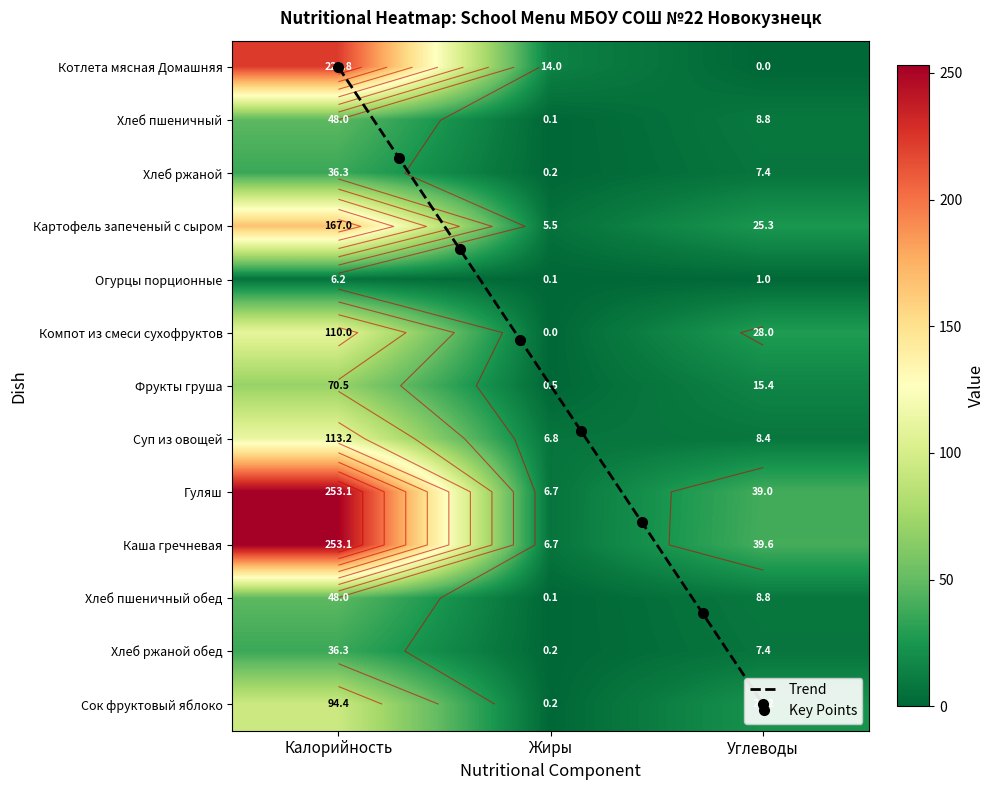

At how many categories does at least one series exceed 194?

1